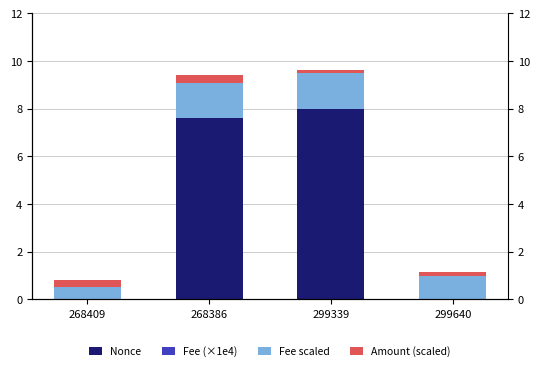

Which series has the largest total across all categories?

Nonce